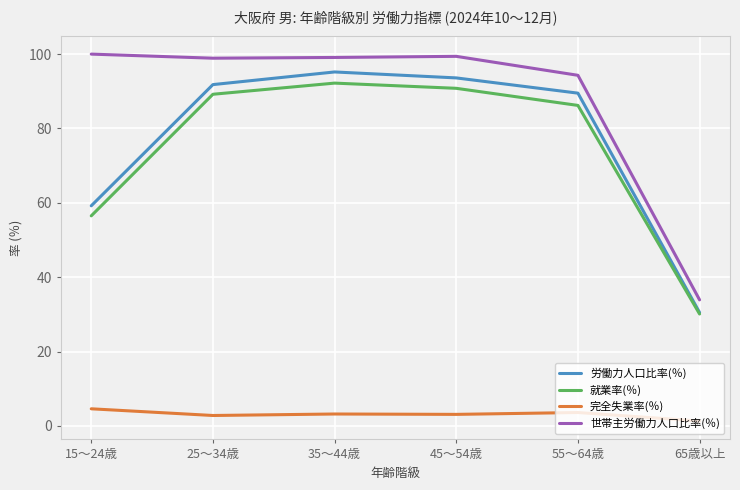

What is the spread (max minus min) of values at 65歳以上?

32.6